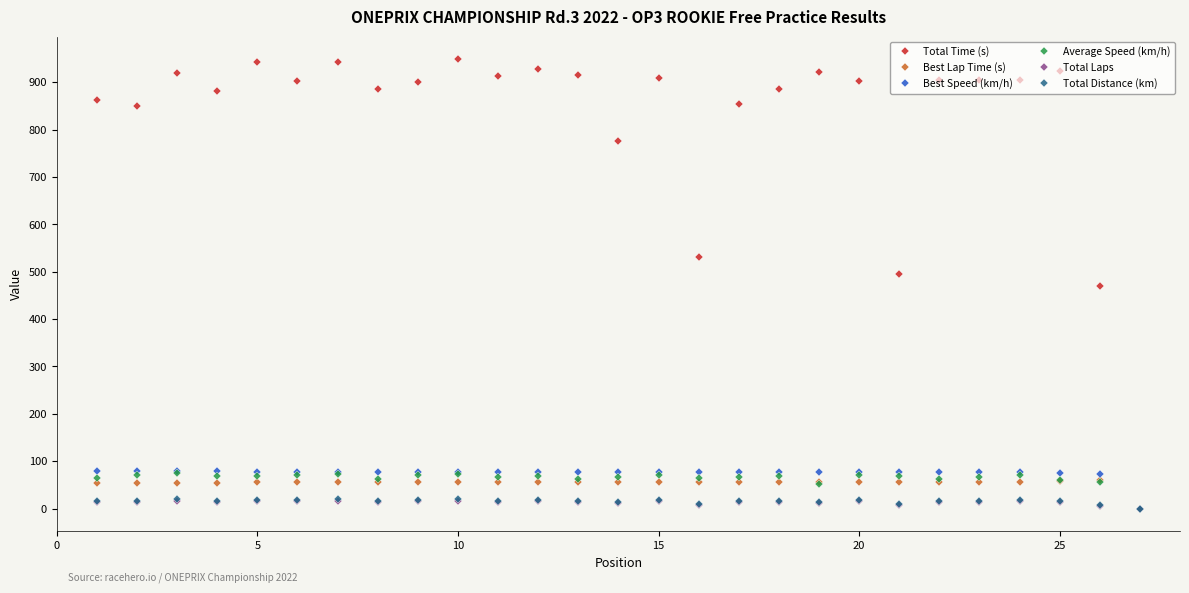

True or false: Total Distance (km) has more than 1 interior local peaks.

True